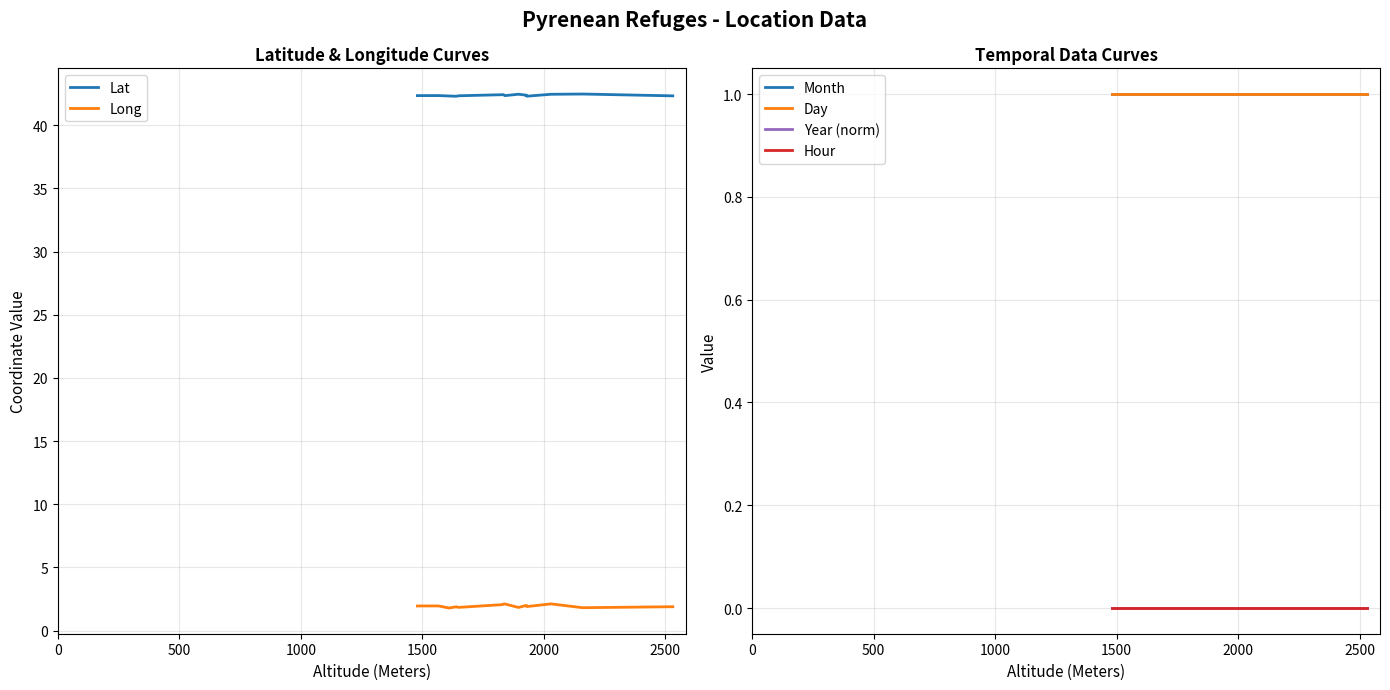

True or false: Long and Lat intersect in this chart.

False